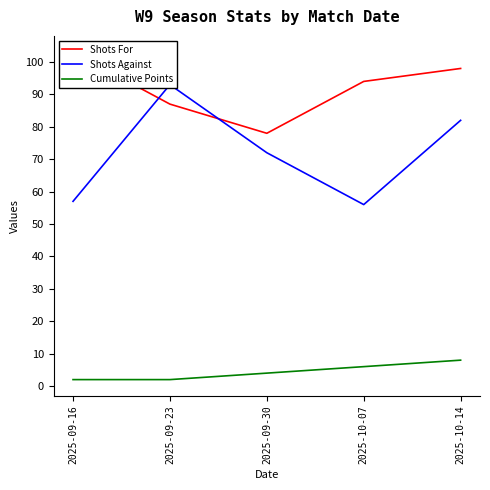

What is the value of the Shots Against point at the 3rd from the left?

72